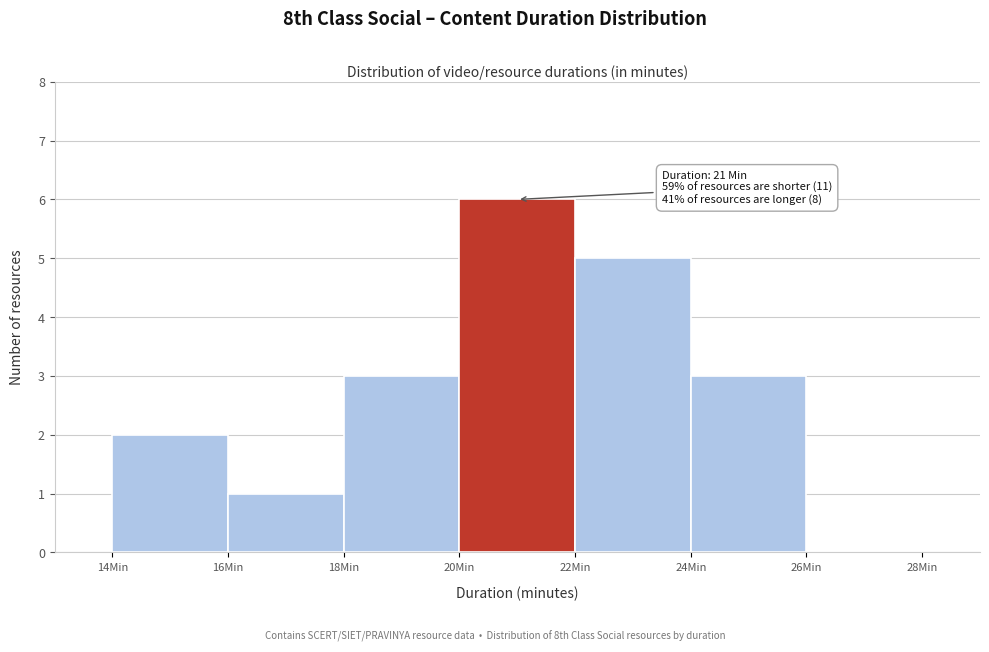

Which range on the x-axis has the tallest bar?

20 to 22